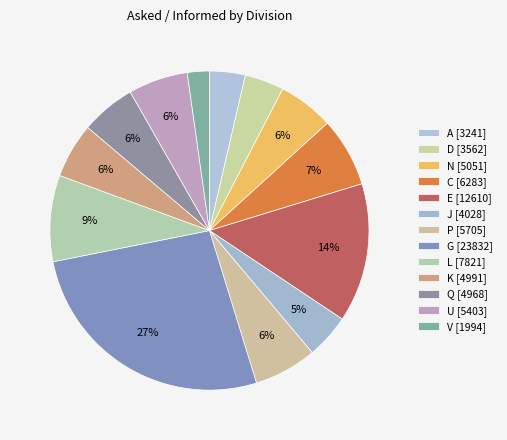

What is the ratio of the value at V to the value at E?

0.2